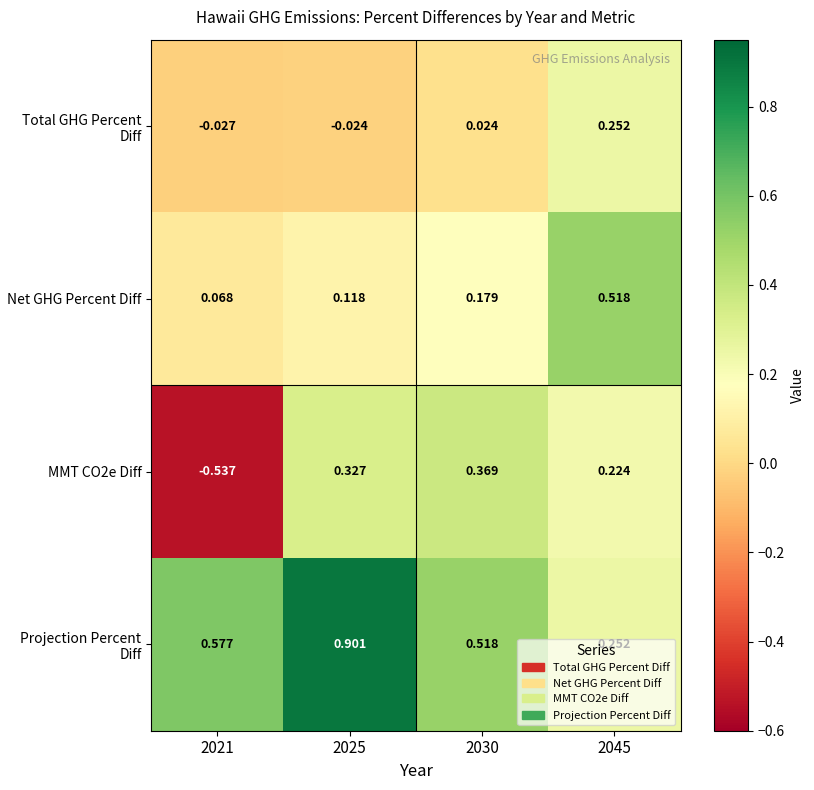

Which series has the largest total across all categories?

Projection Percent Diff